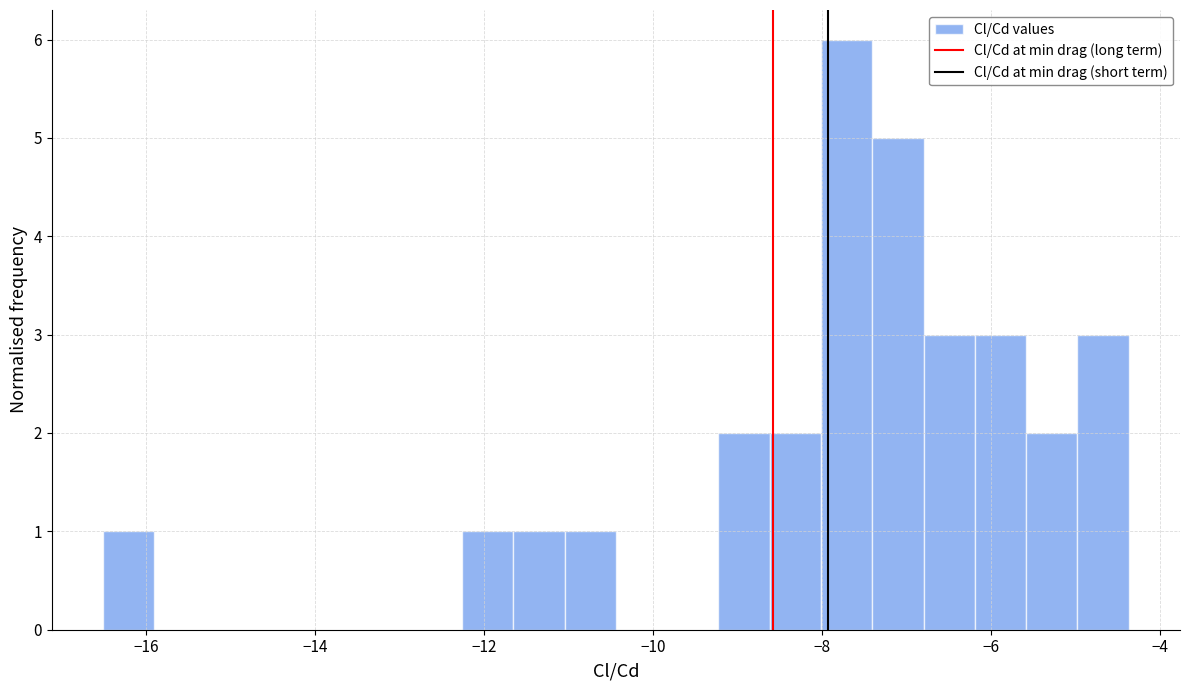

Read against the x-axis, roughly where is the centre of the tallest bar?

-7.8